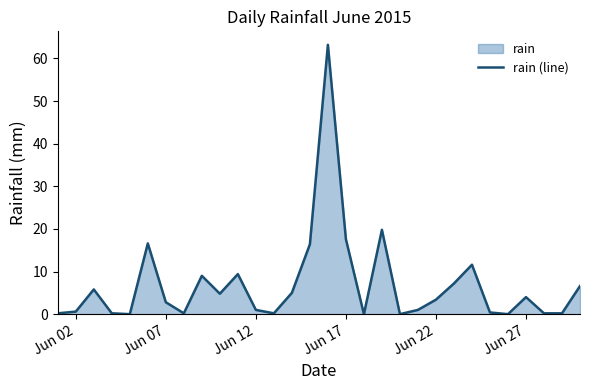

What is the maximum value shown in the chart?

63.2